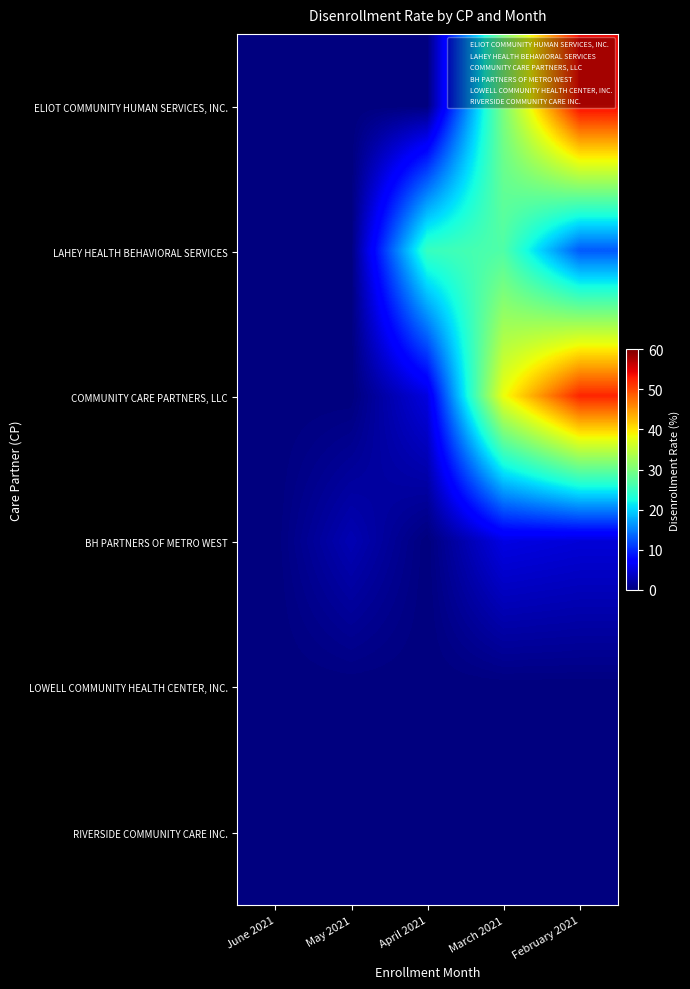

The RIVERSIDE COMMUNITY CARE INC. series shows 3.4 at April 2021. True or false?

False